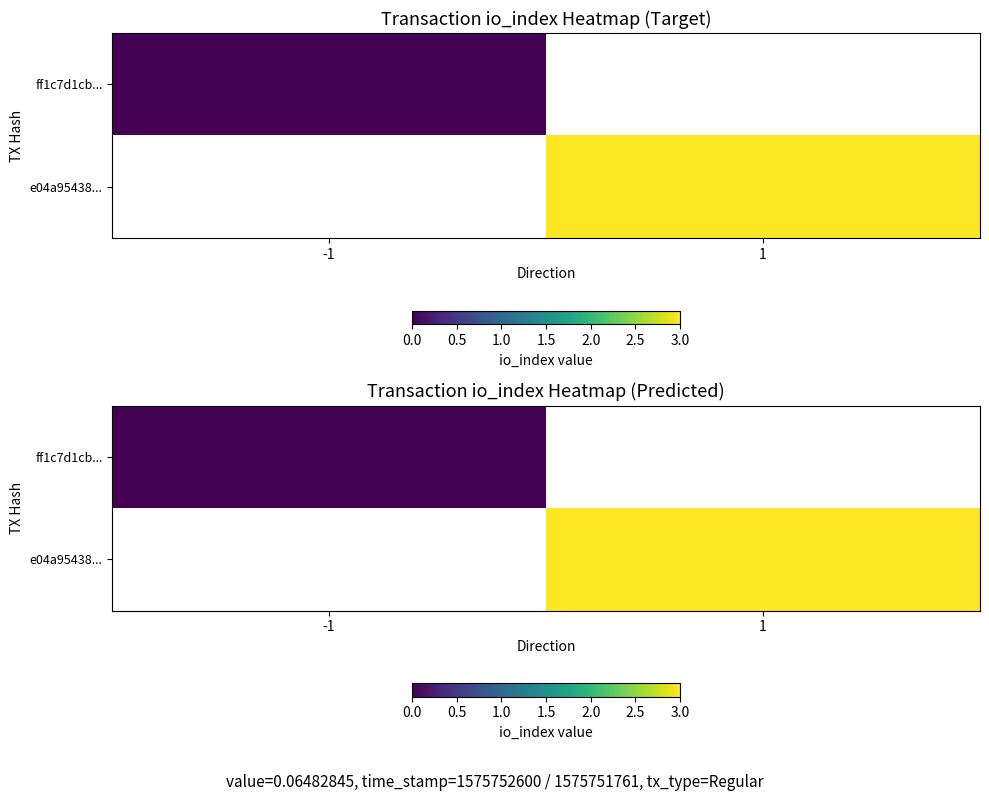

What is the greatest value displayed?

3.0